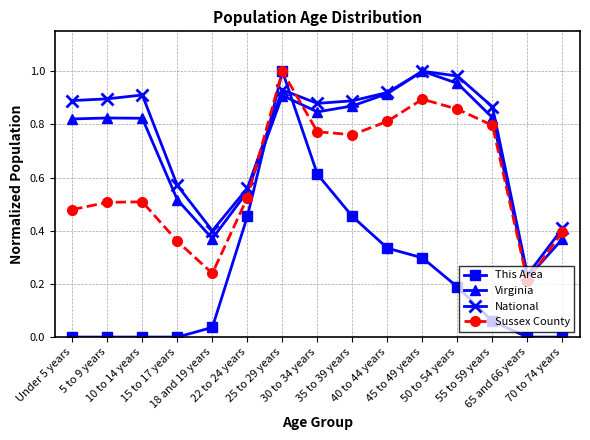

Which series has the largest range (max minus min)?

This Area